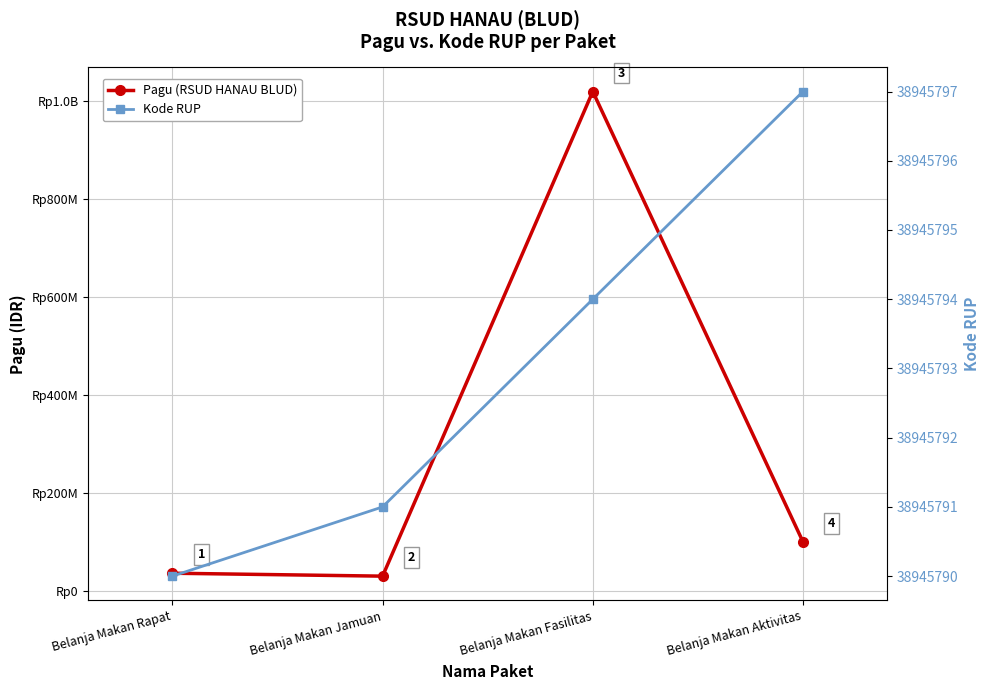

Reading right to left, what are all the values shown in this chart?

Pagu (RSUD HANAU BLUD): Belanja Makan Aktivitas=100000000	Belanja Makan Fasilitas=1020000000	Belanja Makan Jamuan=30000000	Belanja Makan Rapat=36000000
Kode RUP: Belanja Makan Aktivitas=38945797	Belanja Makan Fasilitas=38945794	Belanja Makan Jamuan=38945791	Belanja Makan Rapat=38945790